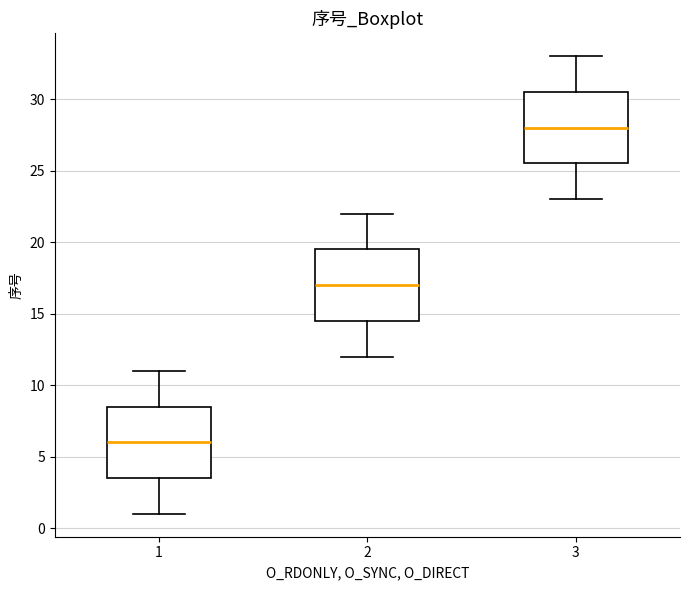

Where does the median line of the box at x = 1 sit on the y-axis? The values are not printed on the chart, so give them approximately, as read against the axis.

6.0